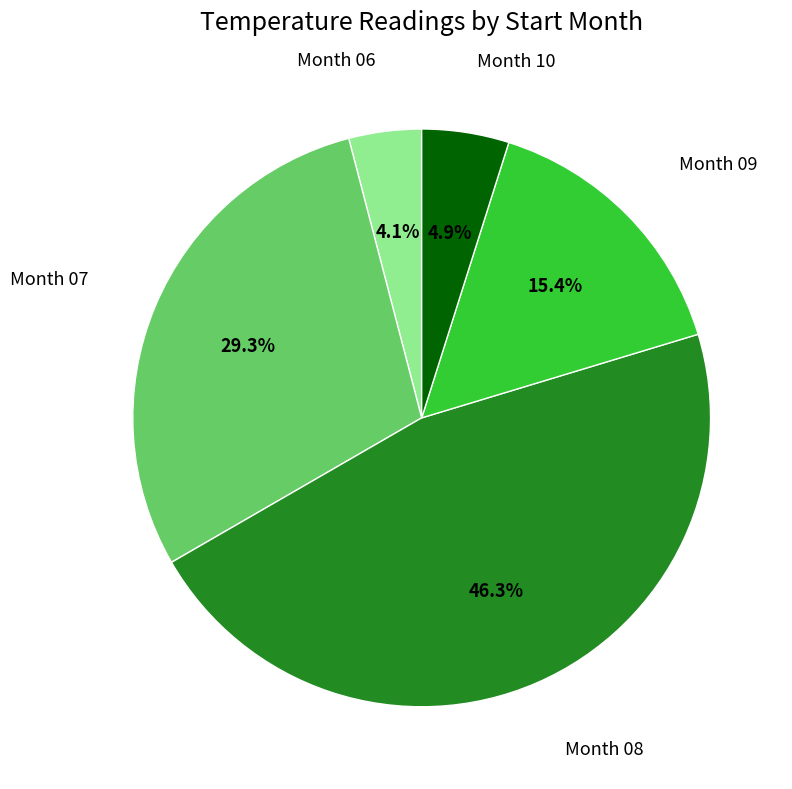

Which has a higher value, Month 06 or Month 08?

Month 08